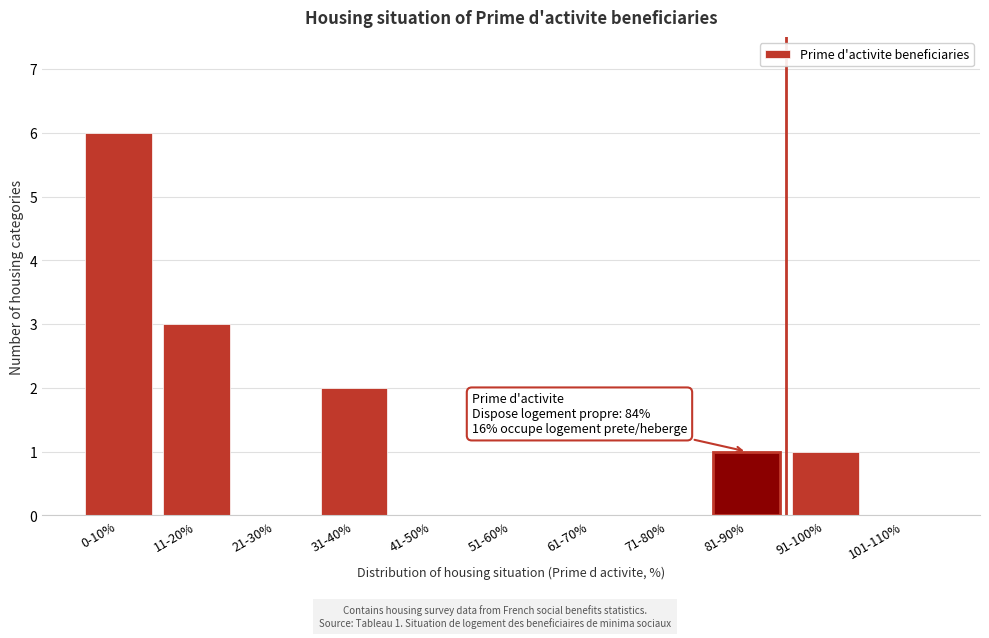

Reading right to left, what are all the values shown in this chart?

101-110%=0	91-100%=1	81-90%=1	71-80%=0	61-70%=0	51-60%=0	41-50%=0	31-40%=2	21-30%=0	11-20%=3	0-10%=6